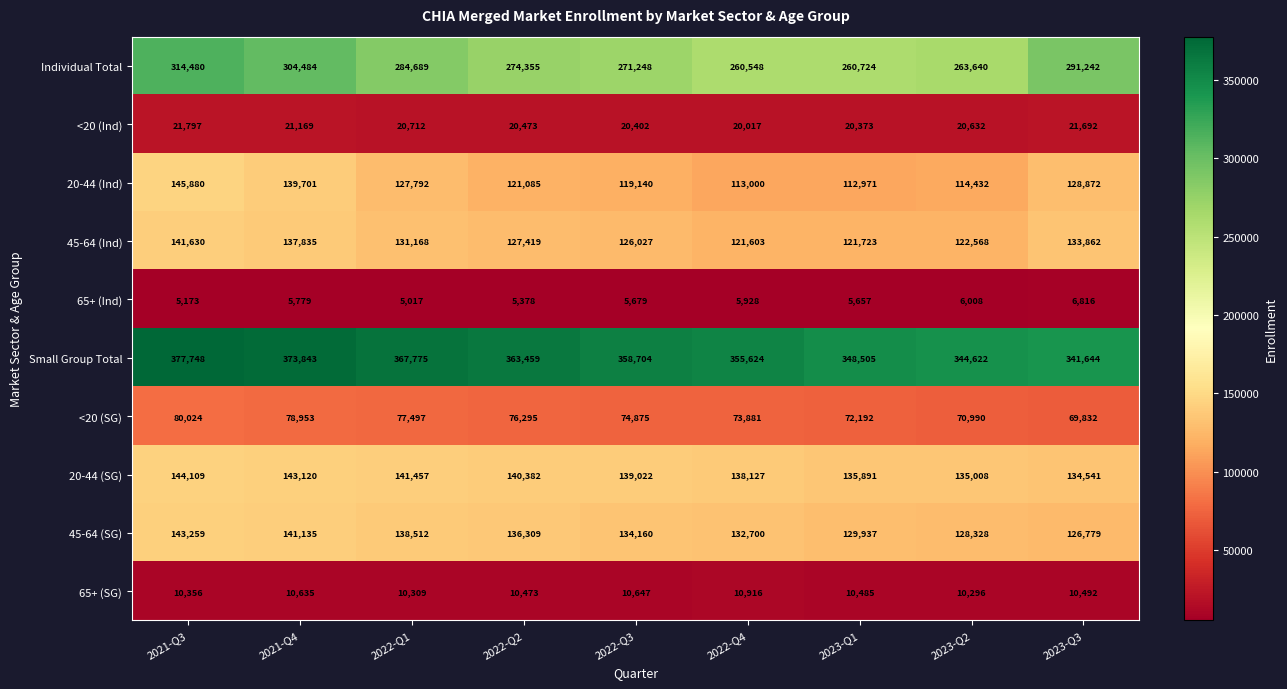

At which label does 20-44 (Ind) reach its minimum?

2023-Q1